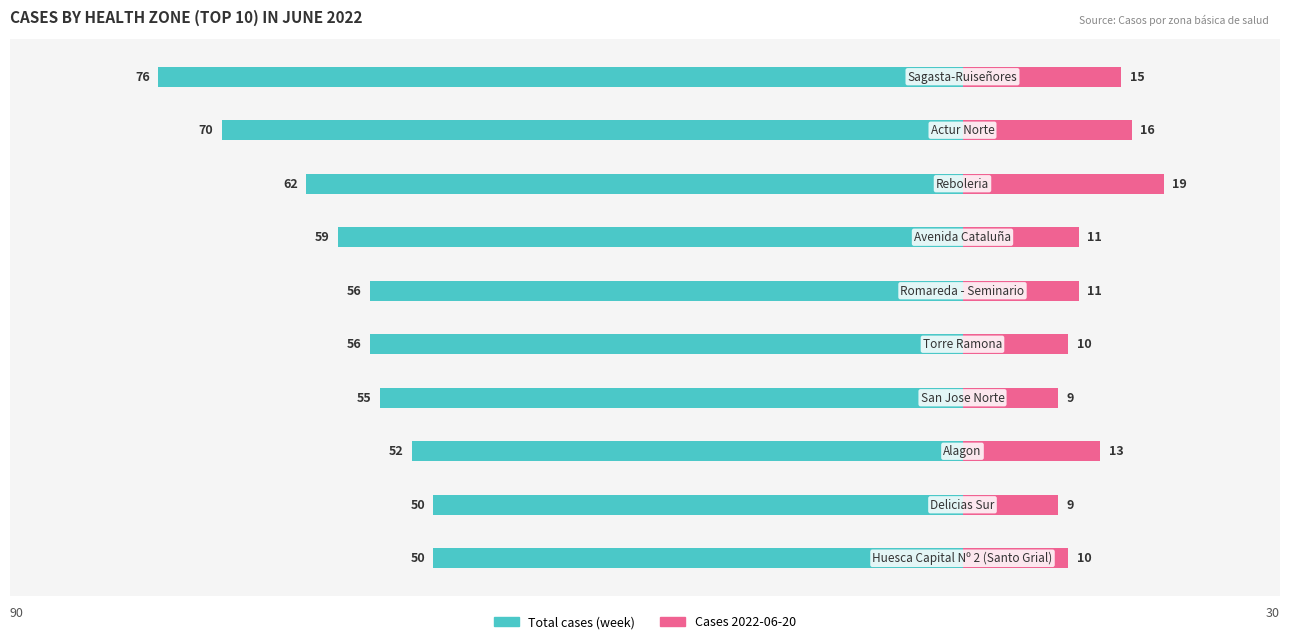

Which series has the largest range (max minus min)?

Total cases (week)